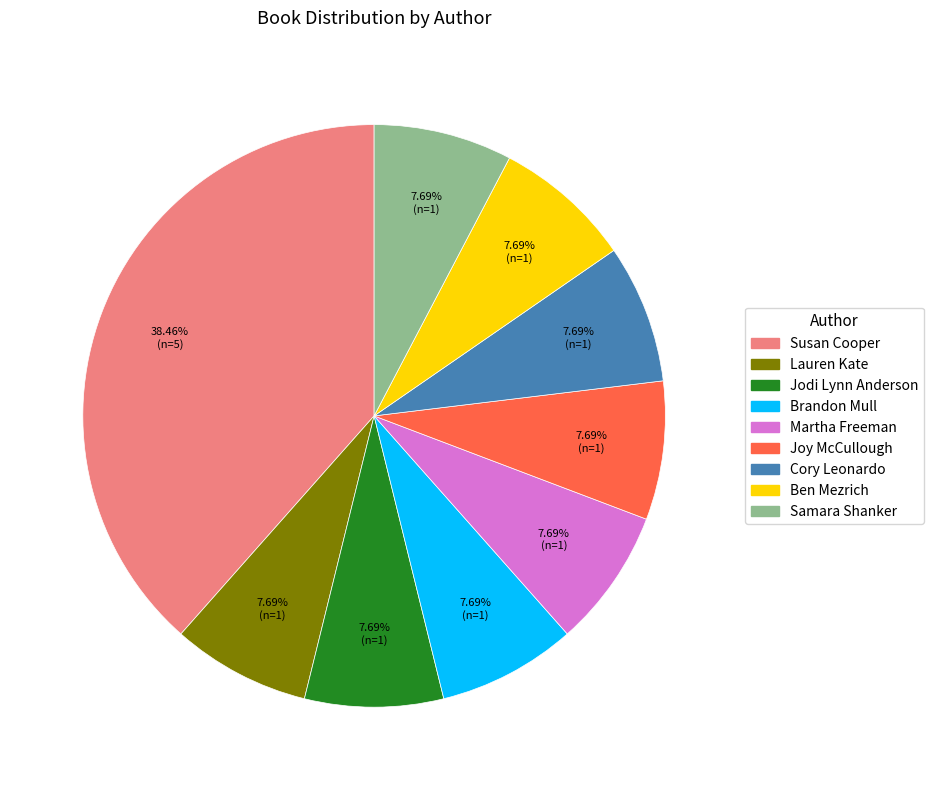

To the nearest percent, what is the combined percentage of Jodi Lynn Anderson and Ben Mezrich?

15%